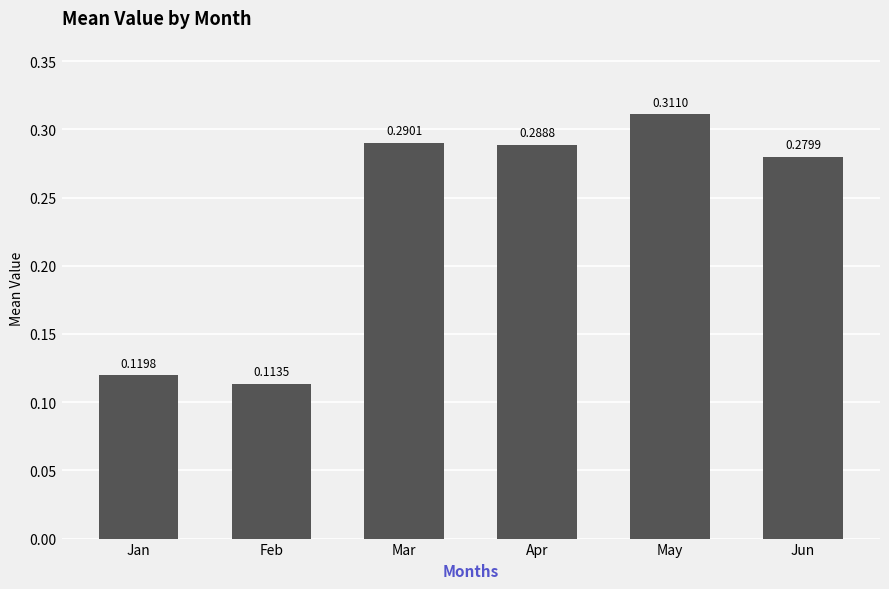

True or false: the data shows 0.5 at Jun.

False